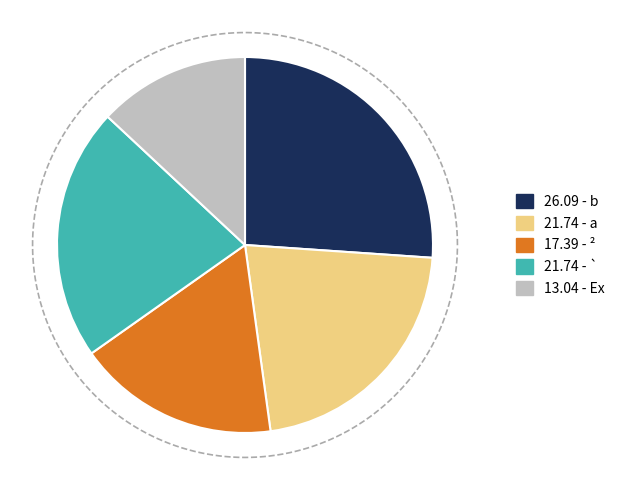

To the nearest percent, what percentage of the pie is Ex?

13%